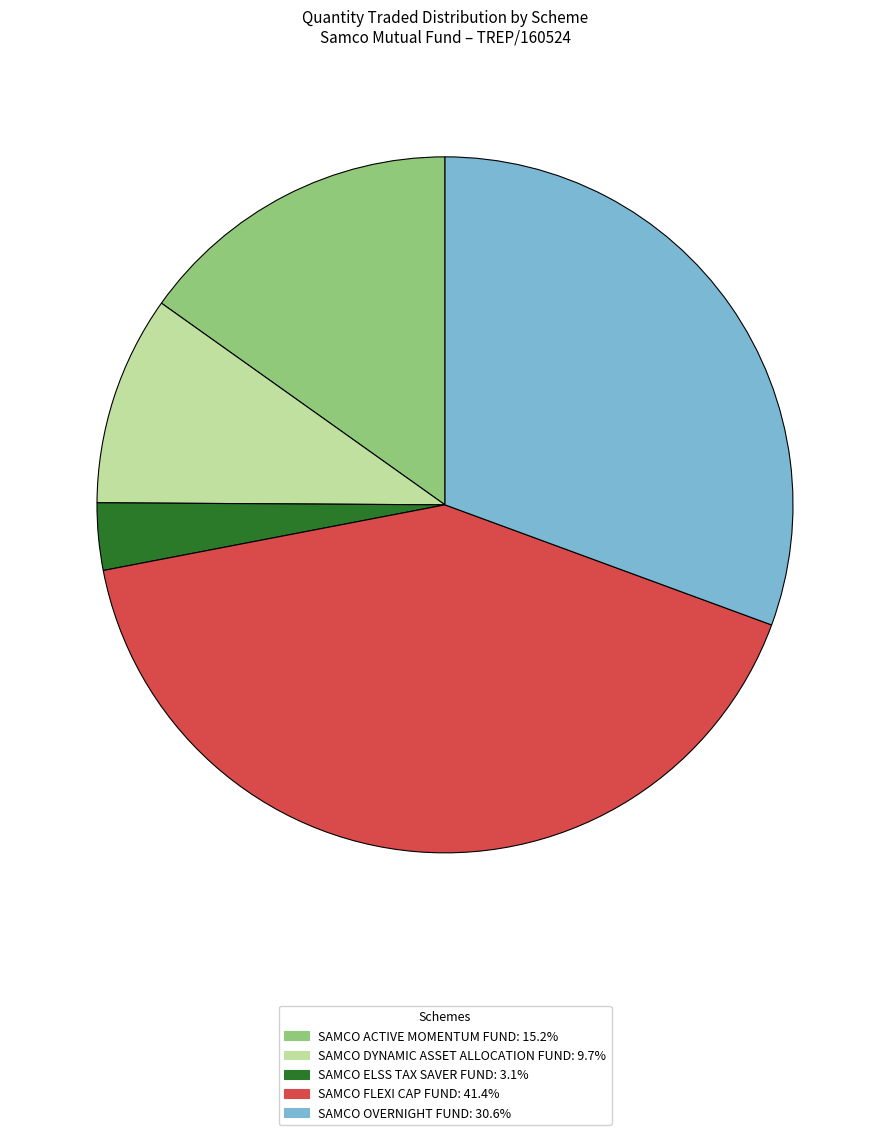

Combined, do SAMCO ELSS TAX SAVER FUND: 3.1% and SAMCO OVERNIGHT FUND: 30.6% account for over 50%?

No